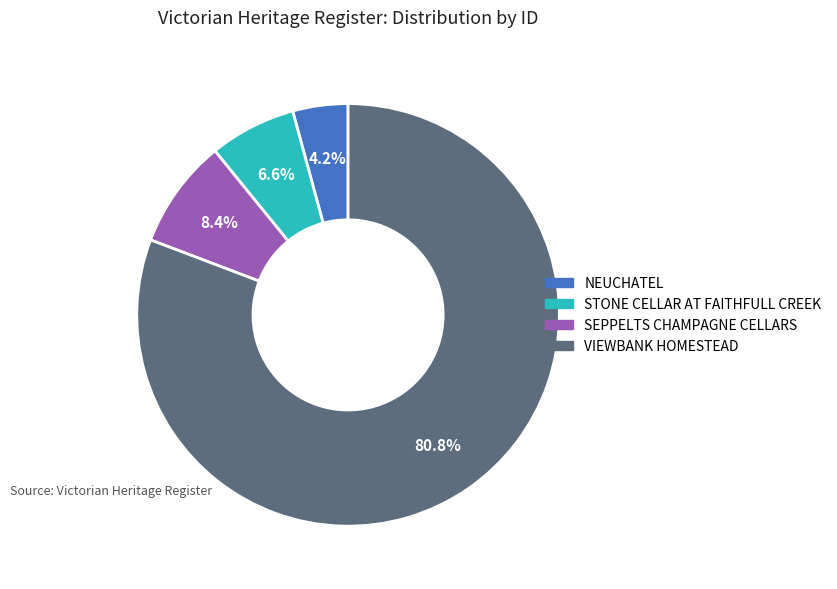

Count the number of slices in the pie.

4